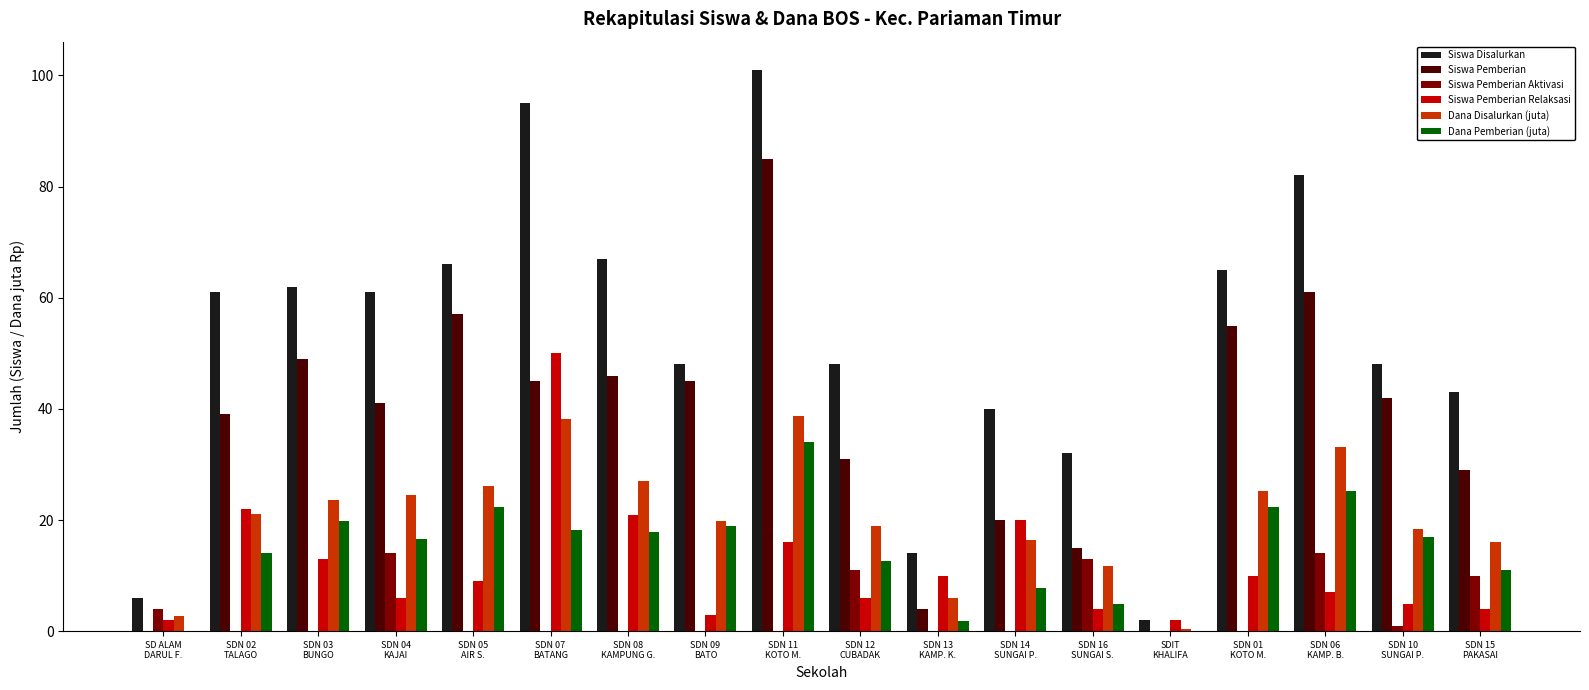

Which series has the largest total across all categories?

Siswa Disalurkan